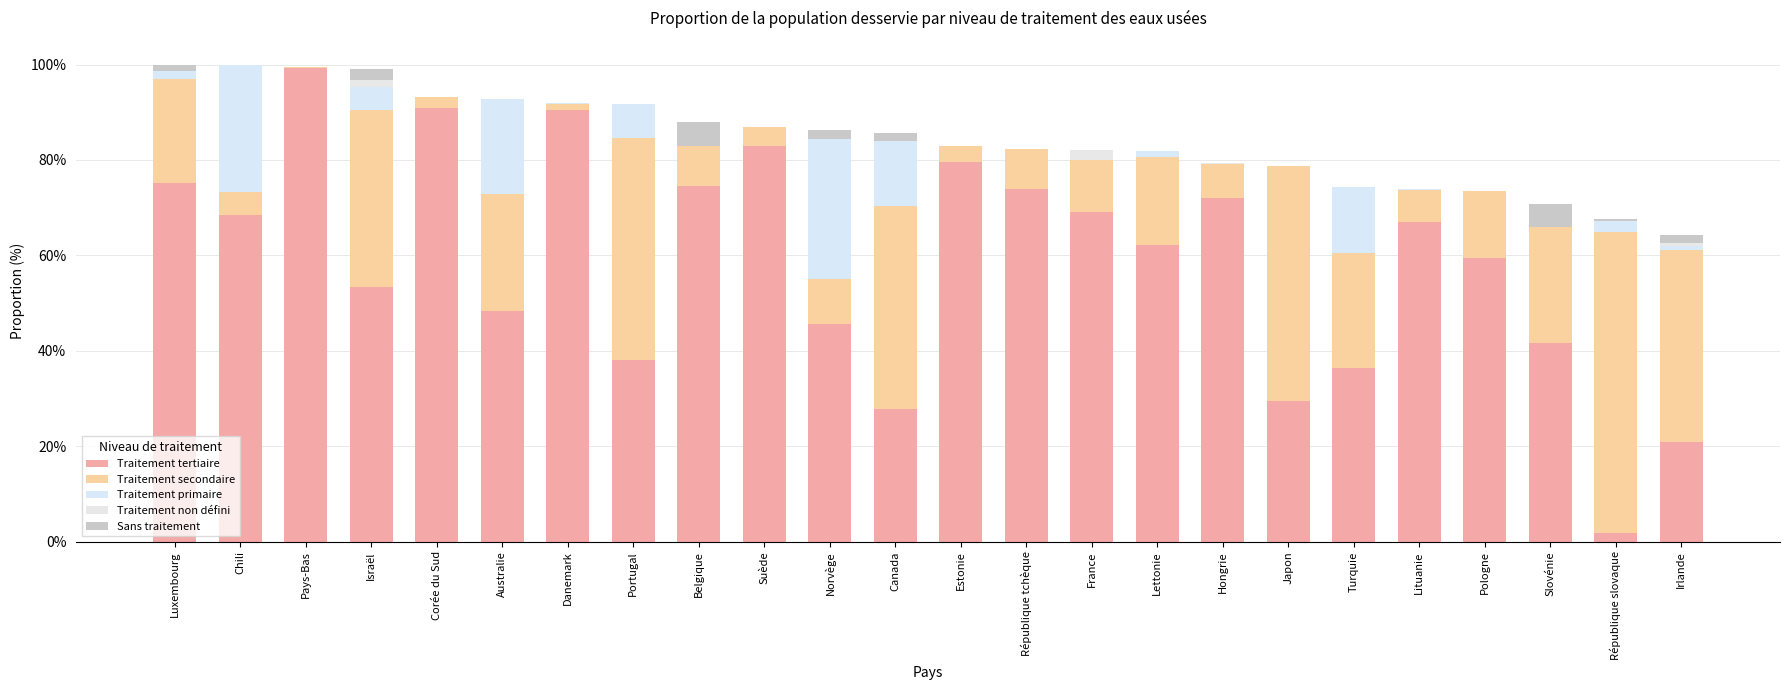

The Traitement tertiaire series shows 0.6 at Lettonie. True or false?

True